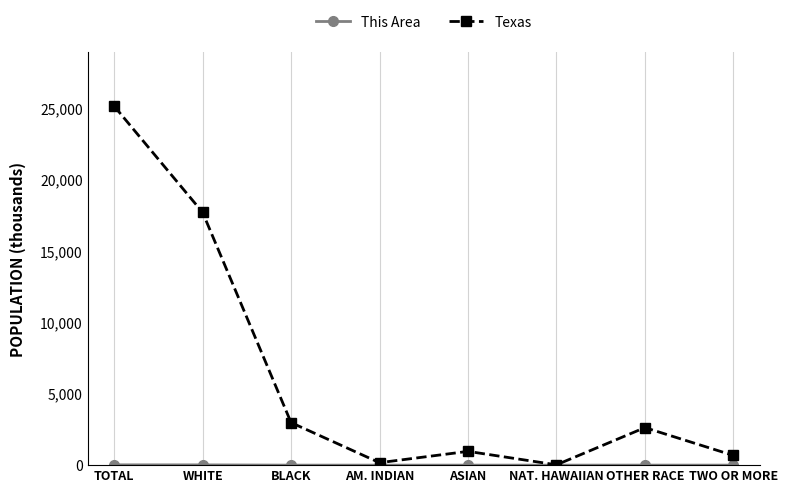

Does the chart have visible grid lines?

Yes